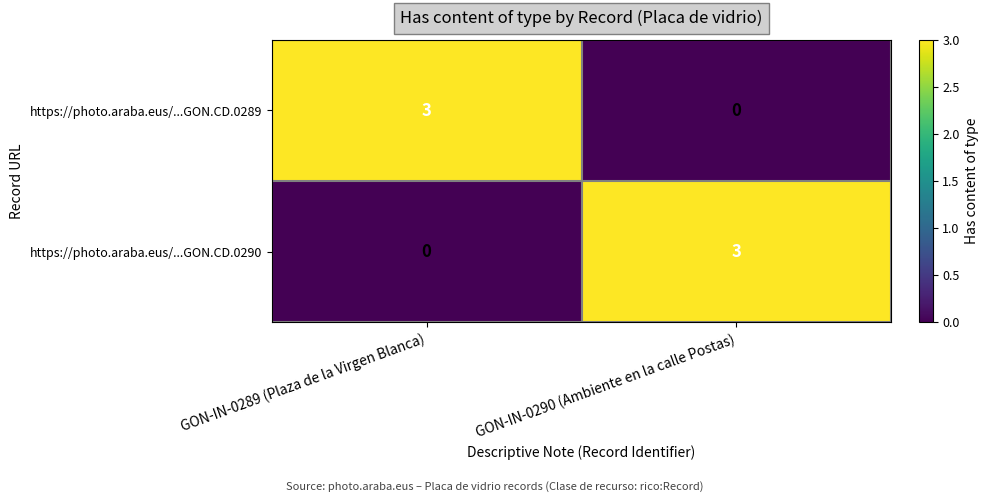

The value of https://photo.araba.eus/...GON.CD.0290 at GON-IN-0289 (Plaza de la Virgen Blanca) is 1. True or false?

False